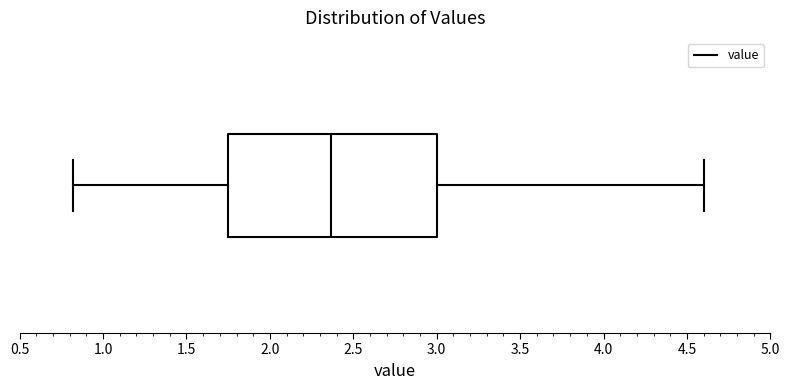

Where does the right whisker of the box end on the x-axis? The values are not printed on the chart, so give them approximately, as read against the axis.

4.60